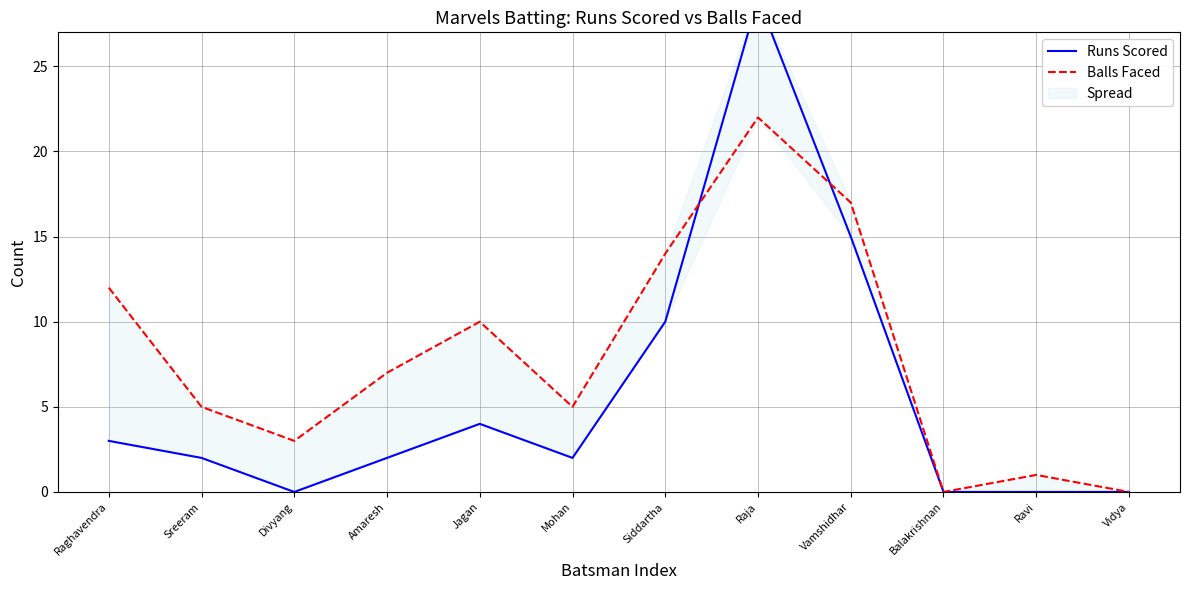

What is the sum of the Balls Faced values at Divyang and Vidya?

3